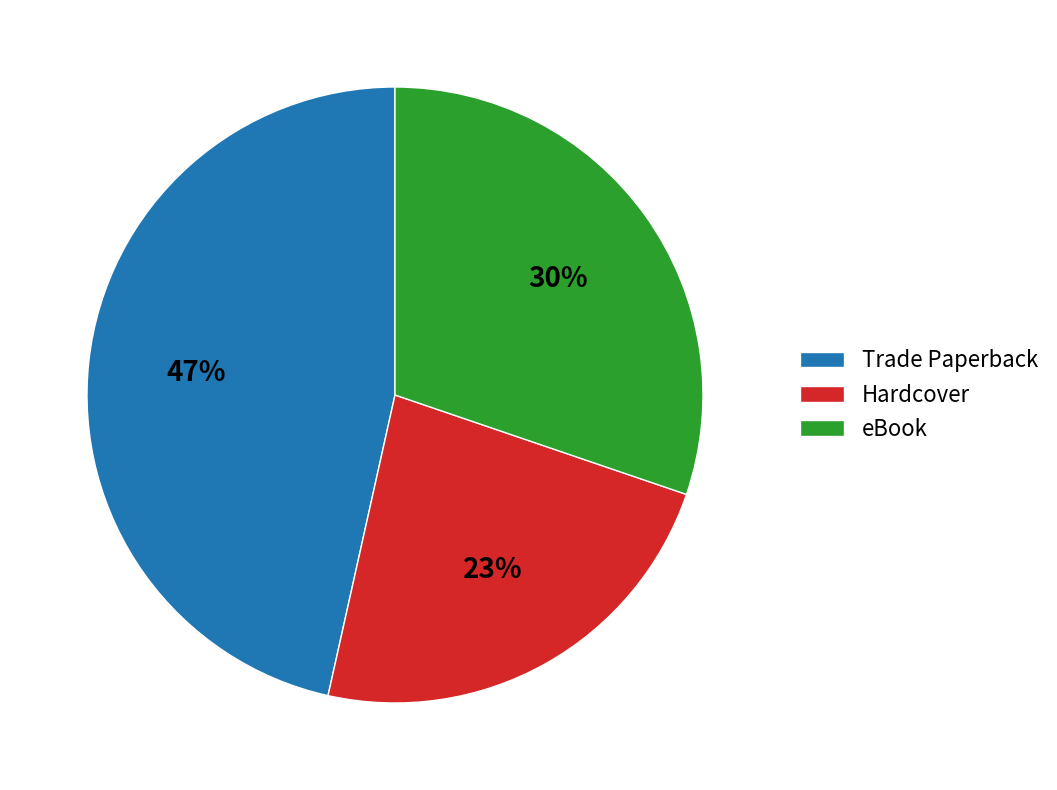

How many segments does this pie chart have?

3